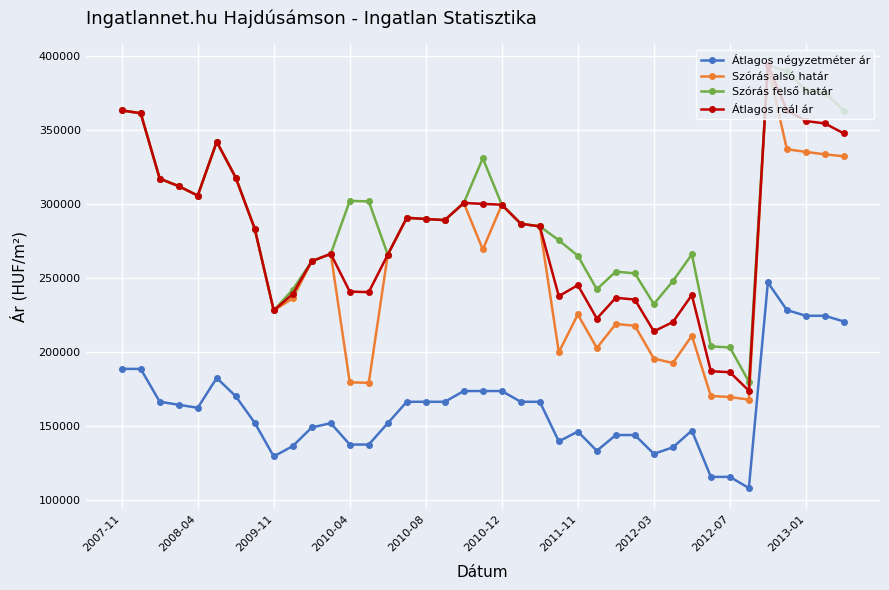

Which series has the widest spread of values?

Szórás alsó határ